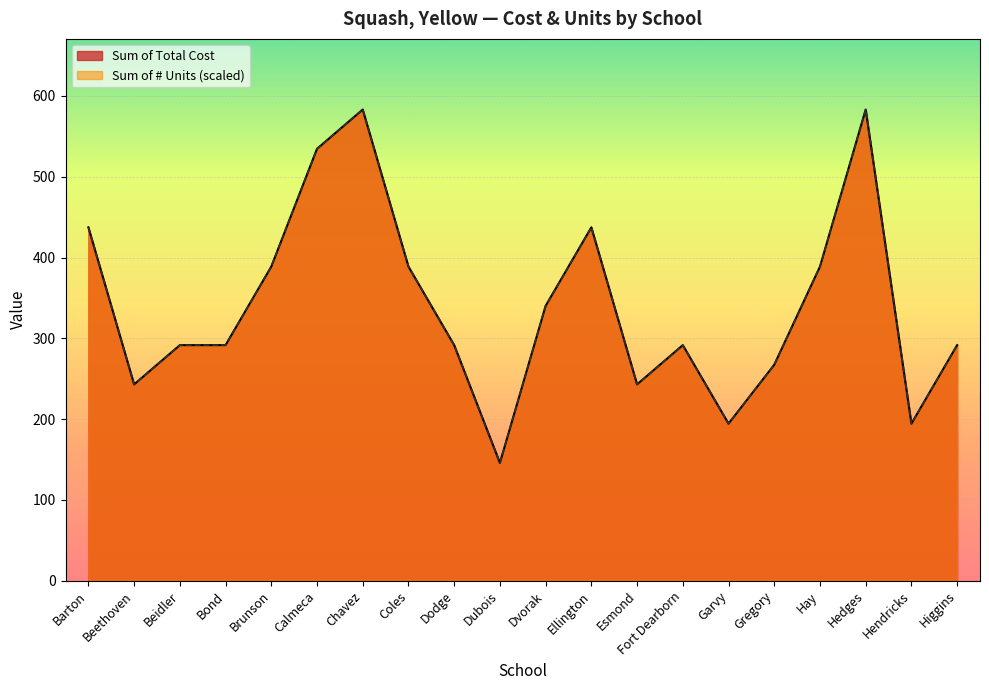

The Sum of Total Cost series shows 388.8 at Hay. True or false?

True